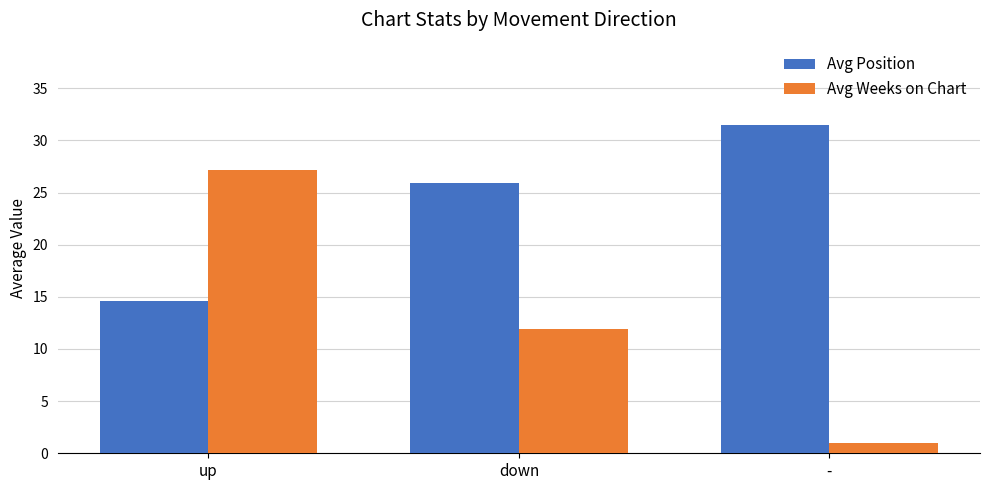

At how many categories does at least one series exceed 8?

3